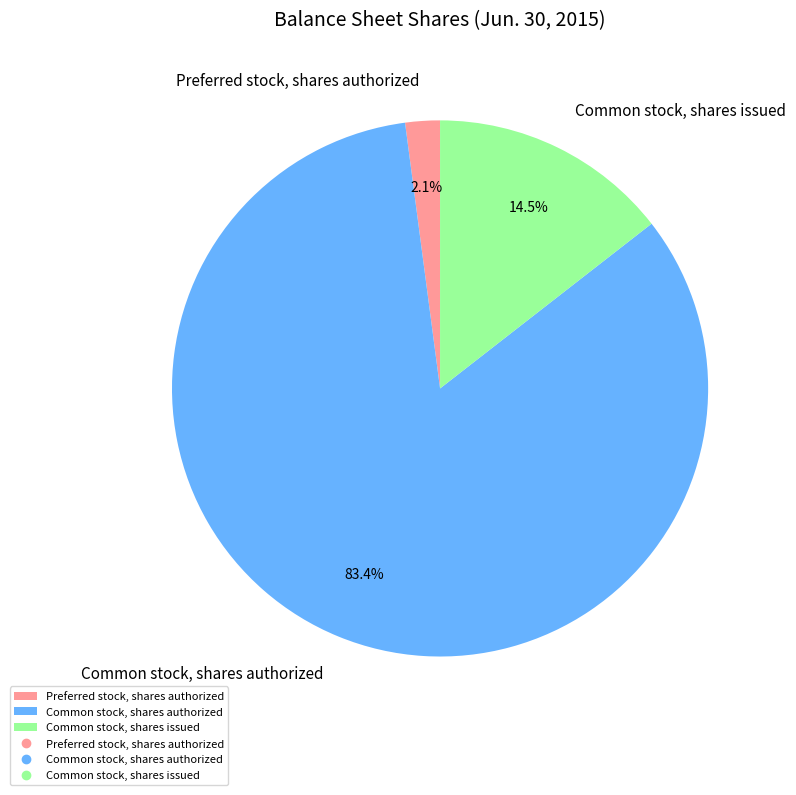

Which slice is the smallest?

Preferred stock, shares authorized